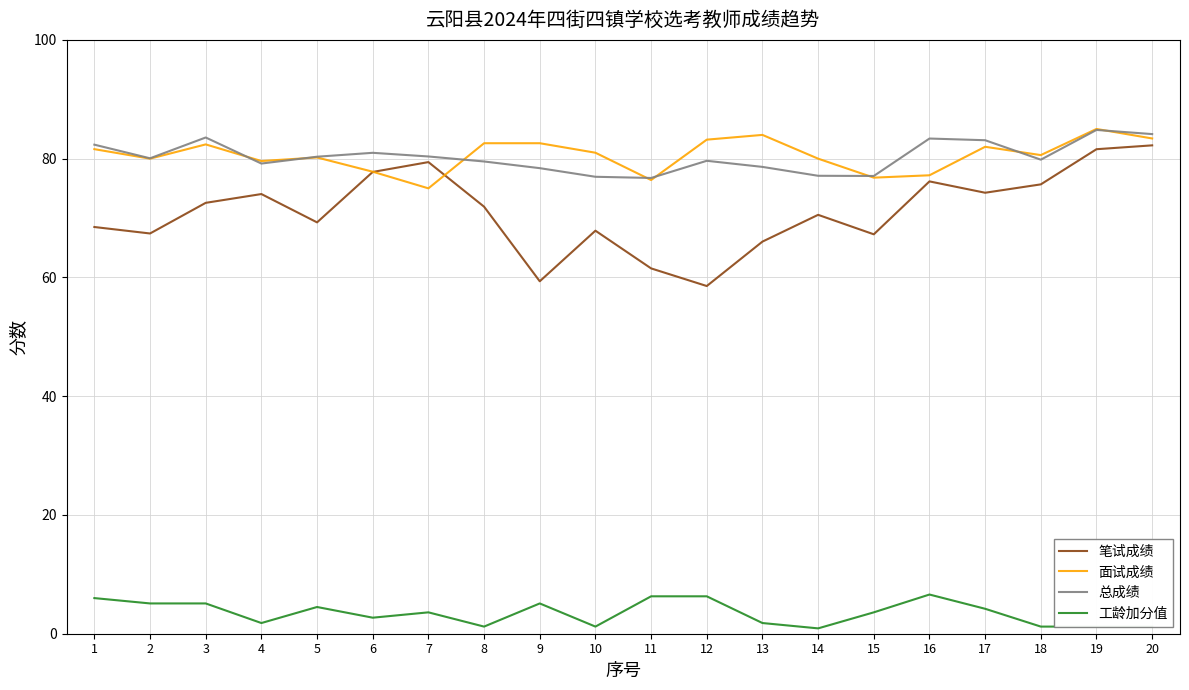

True or false: 工龄加分值 and 总成绩 cross at least once.

False